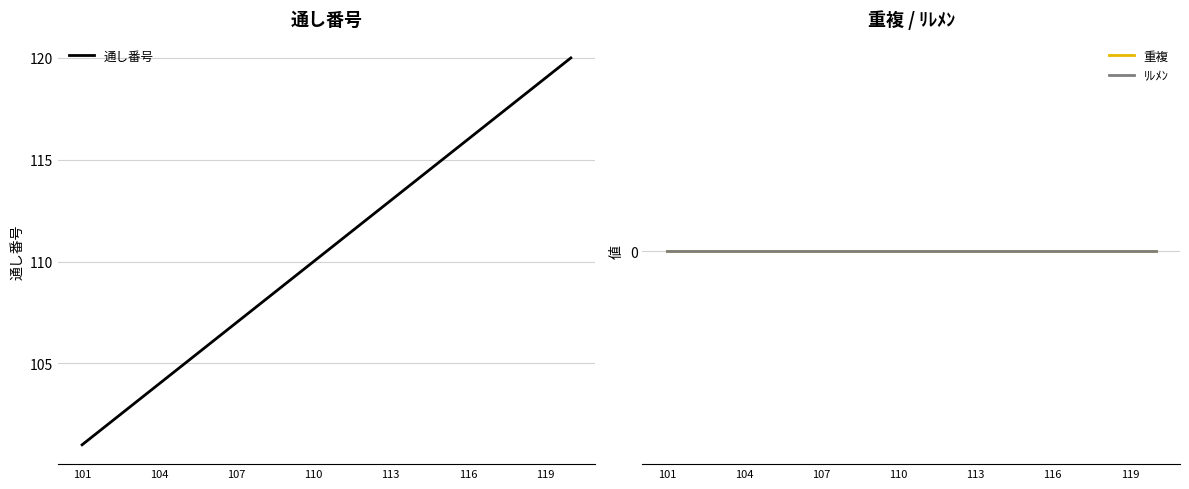

What is the lowest value of the 通し番号 series?

101